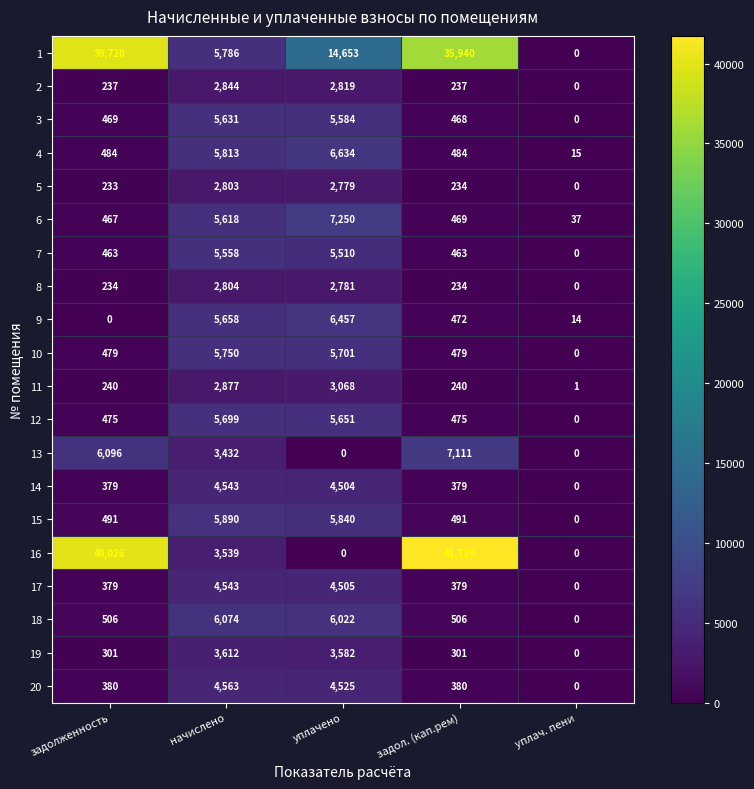

Is it true that 3 equals 468 at задол. (кап.рем)?

True